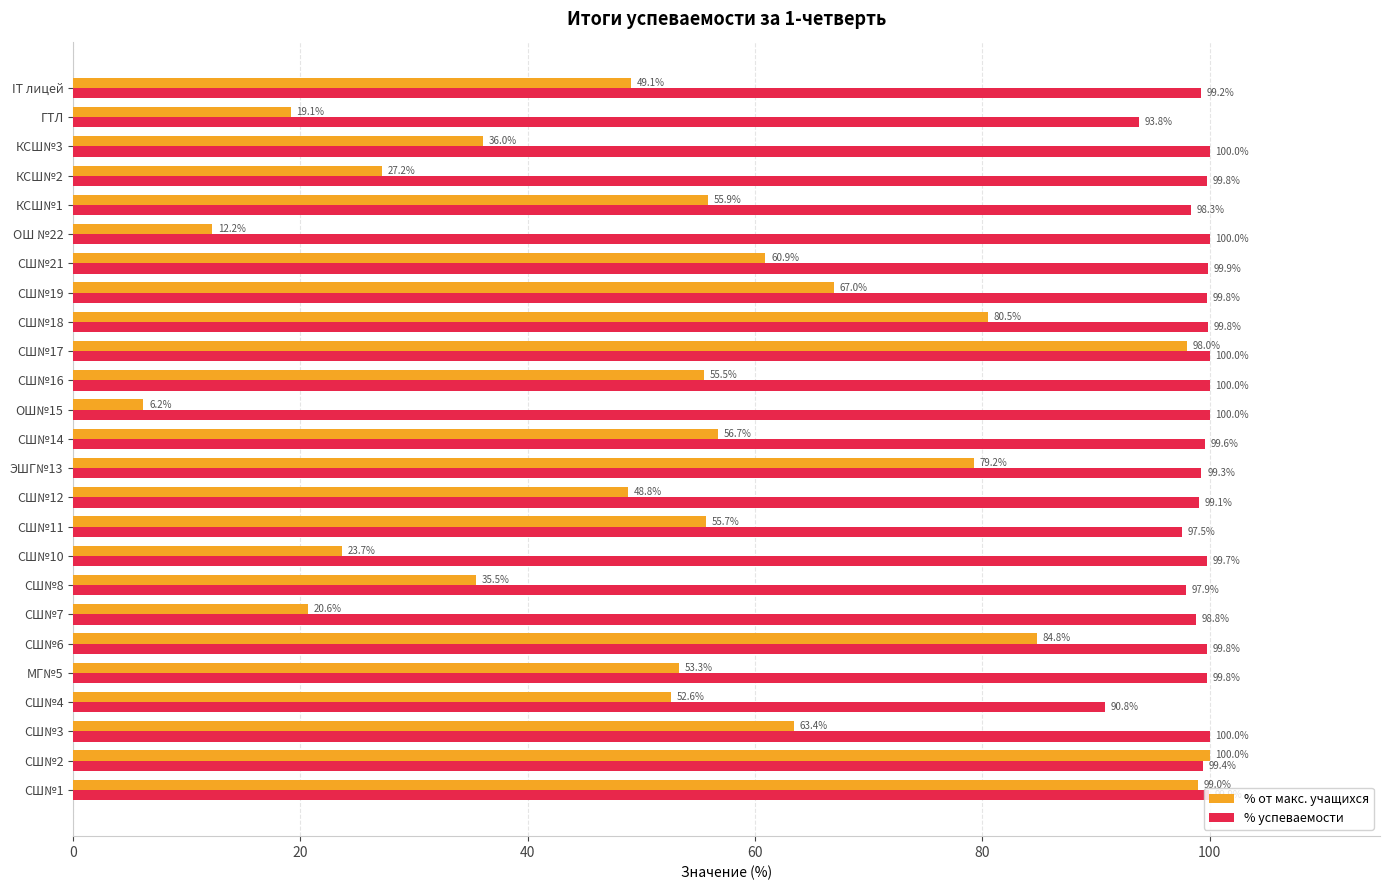

At which label does % успеваемости reach its minimum?

СШ№4